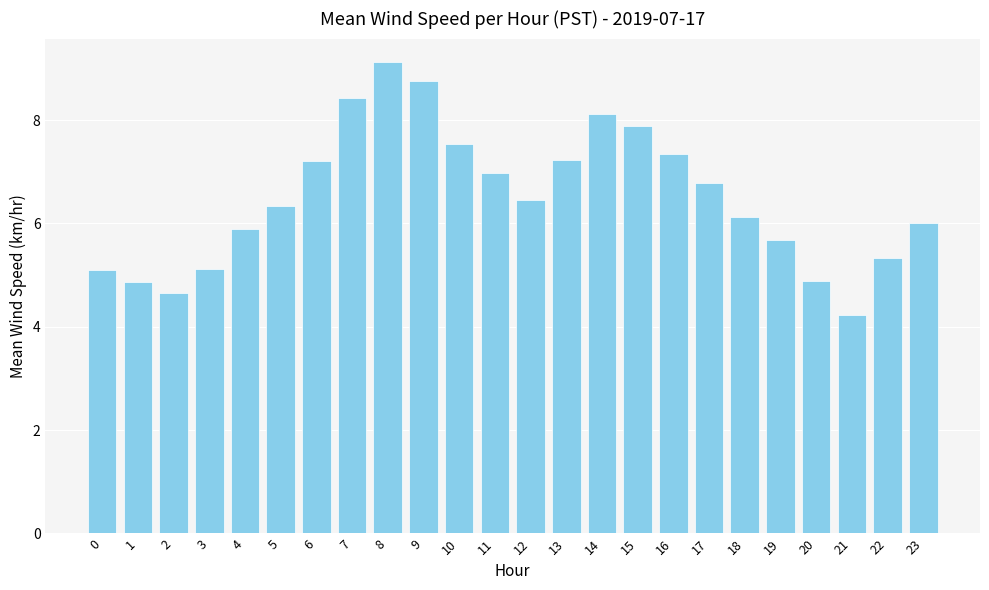

What is the maximum value shown in the chart?

9.1